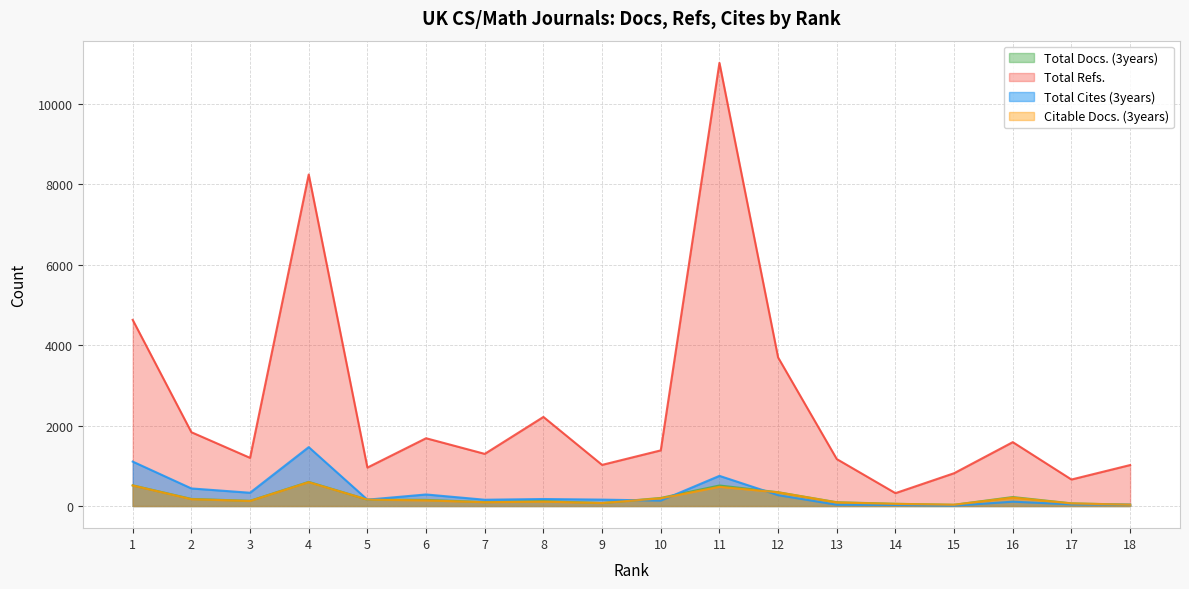

Is the value of Total Refs. at 16 greater than the value of Total Cites (3years) at 7?

Yes